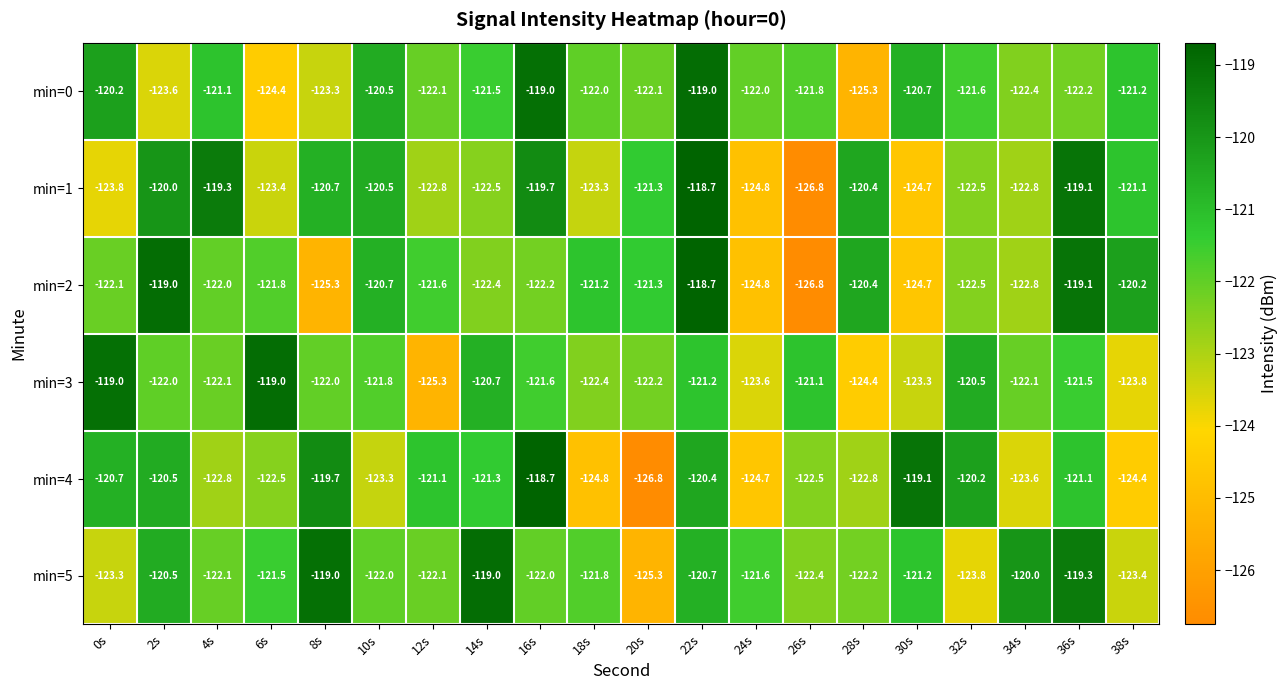

What is the difference between the second highest and minimum values in the min=4 series?

7.7